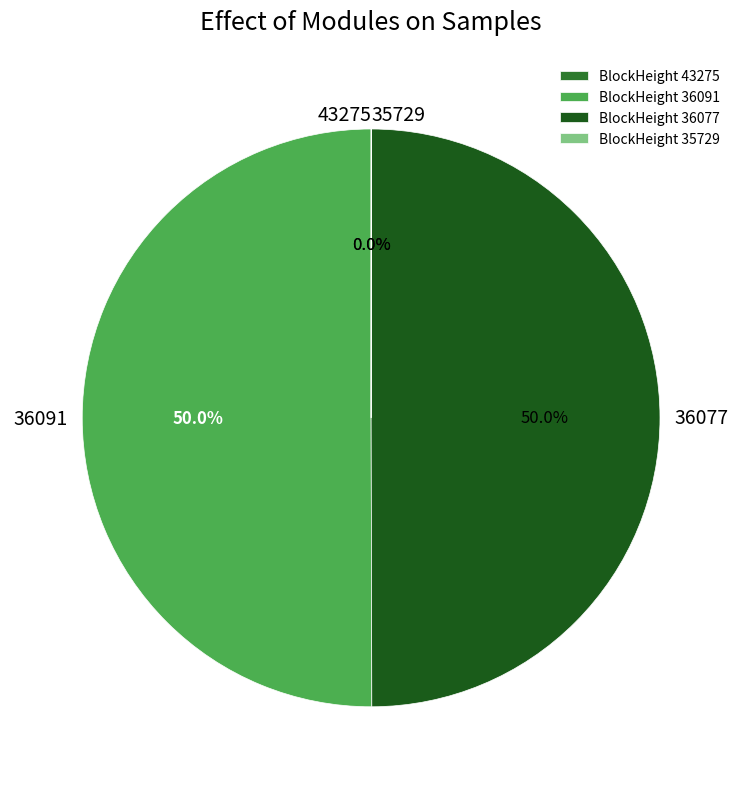

How many slices are in this pie chart?

4